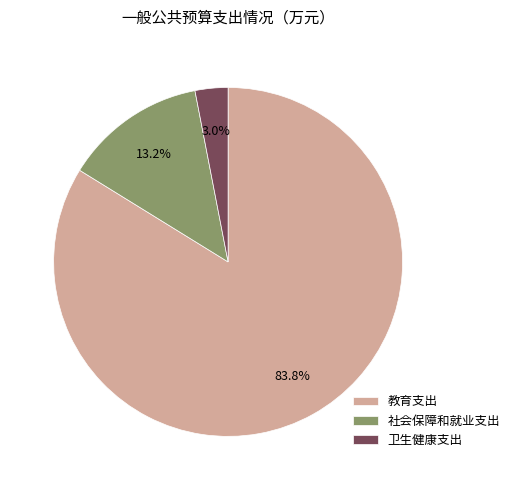

To the nearest percent, what percentage of the pie is 教育支出?

84%